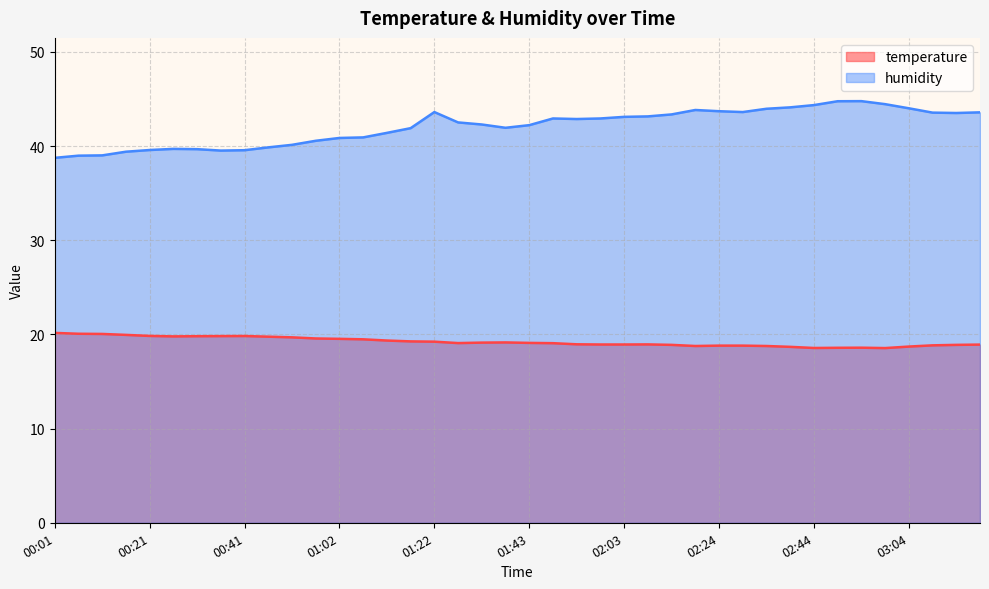

Between 00:36 and 03:19, which series saw the biggest shift?

humidity